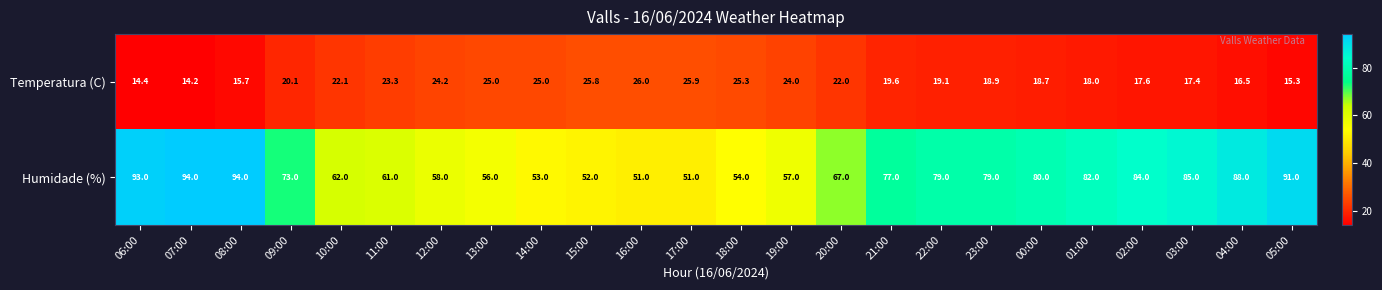

Which series has the widest spread of values?

Humidade (%)